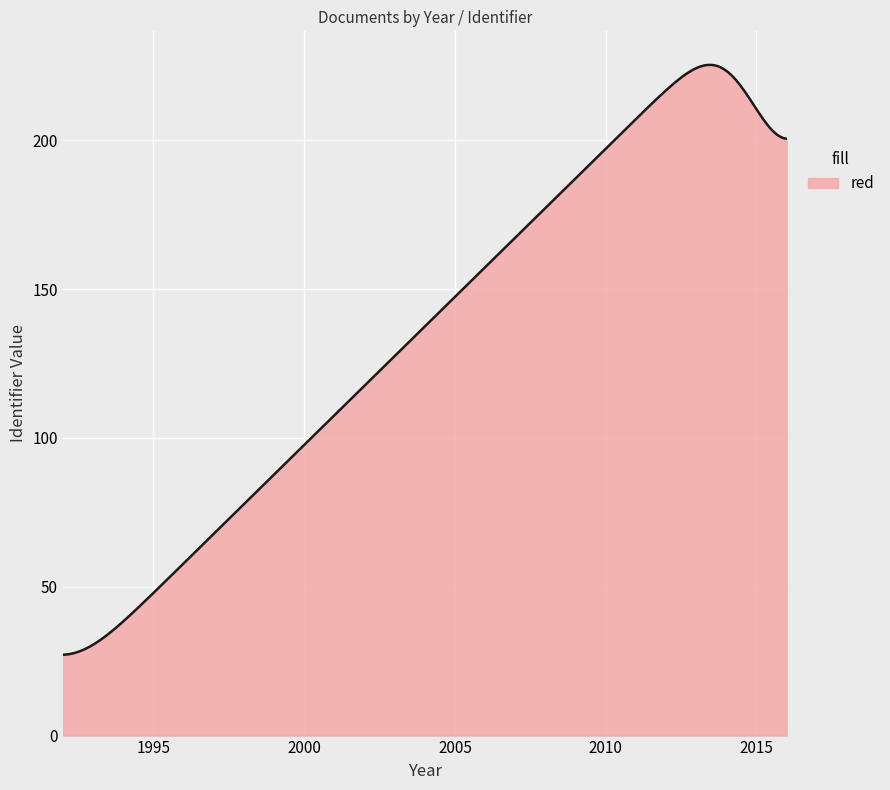

What is the difference between the maximum and minimum values?

198.2